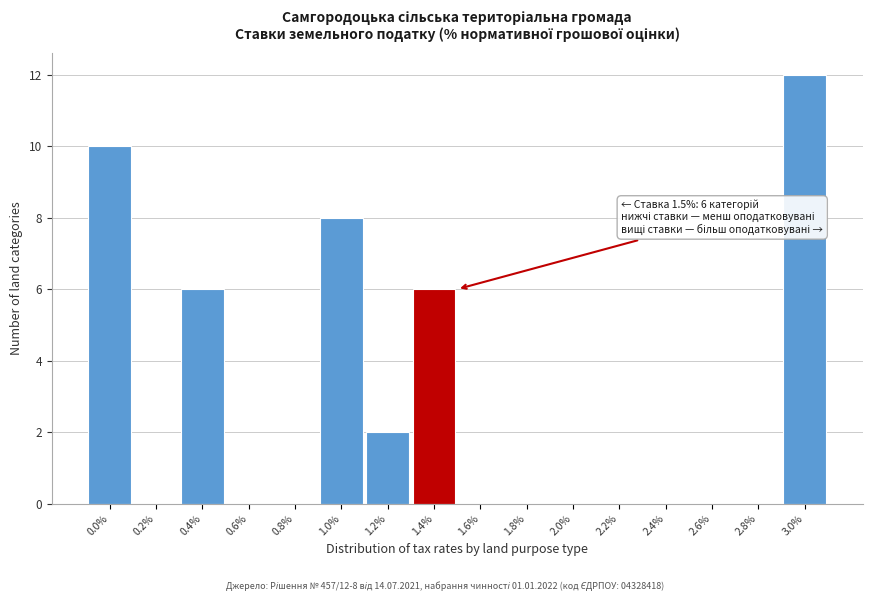

Reading left to right, extract all data points from this chart.

0.0%=10	0.2%=0	0.4%=6	0.6%=0	0.8%=0	1.0%=8	1.2%=2	1.4%=6	1.6%=0	1.8%=0	2.0%=0	2.2%=0	2.4%=0	2.6%=0	2.8%=0	3.0%=12